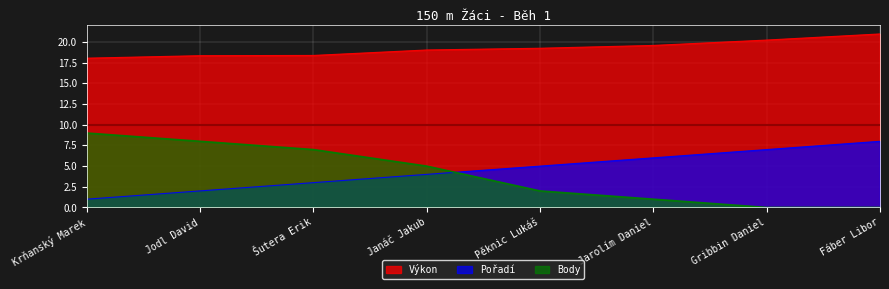

Between Šutera Erik and Krňanský Marek, which is larger?

Šutera Erik